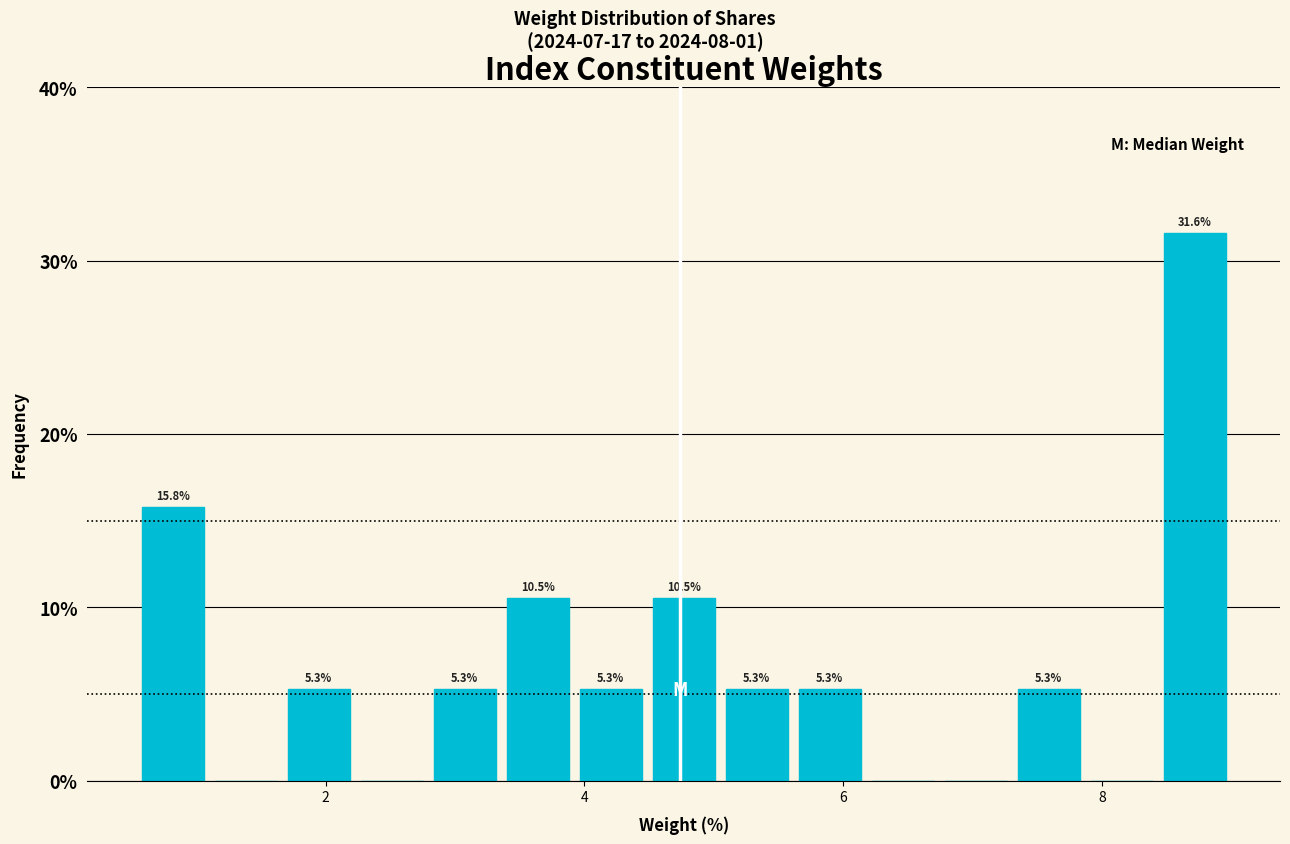

Around what value on the x-axis is the tallest bar? Give the approximate position of its centre, as read against the axis.

8.8